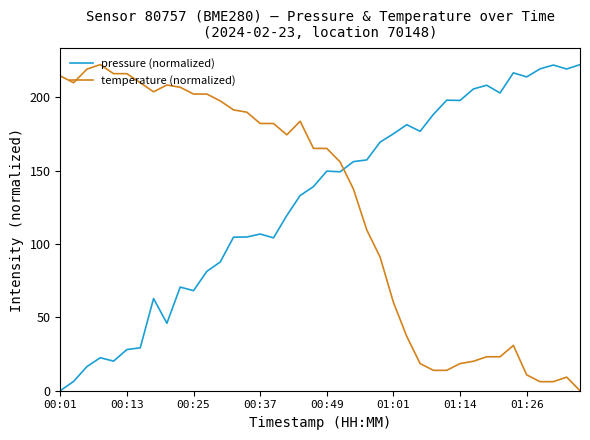

What is the greatest value displayed?

222.4